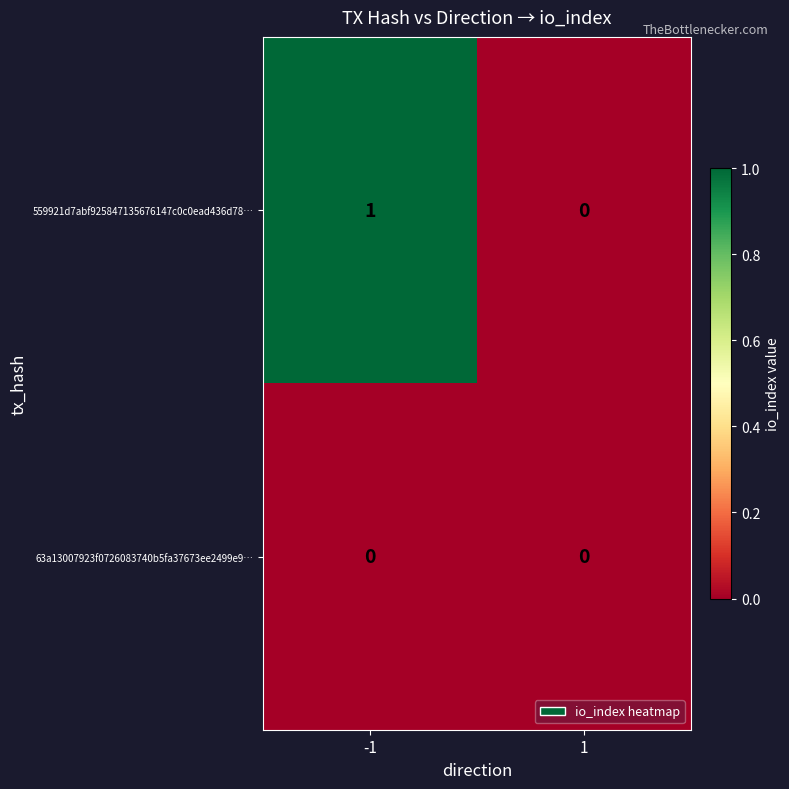

Rank the series by their average value, from highest to lowest.

559921d7abf925847135676147c0c0ead436d78…, 63a13007923f0726083740b5fa37673ee2499e9…